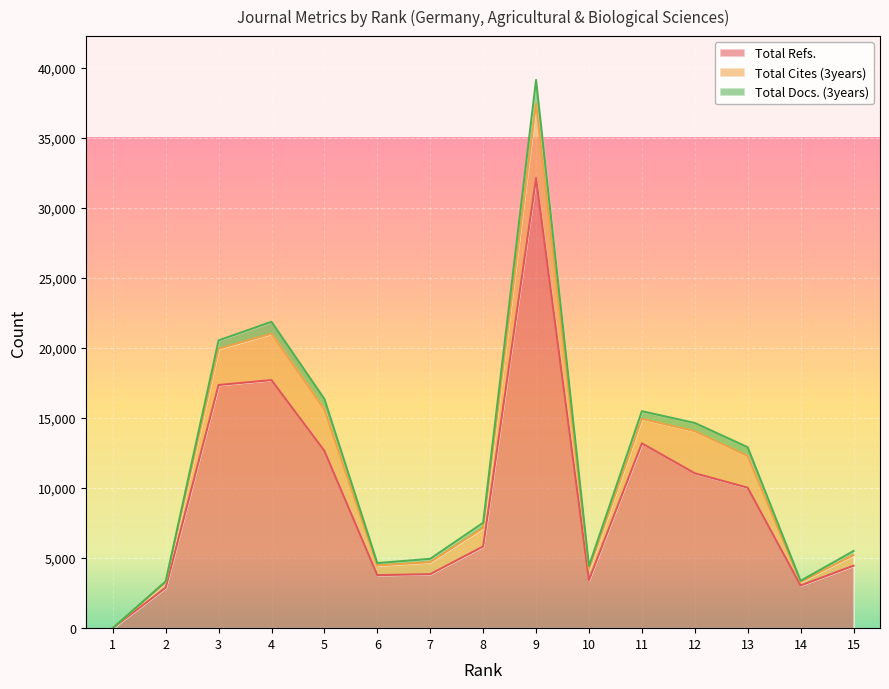

What is the maximum value for Total Cites (3years)?

5317